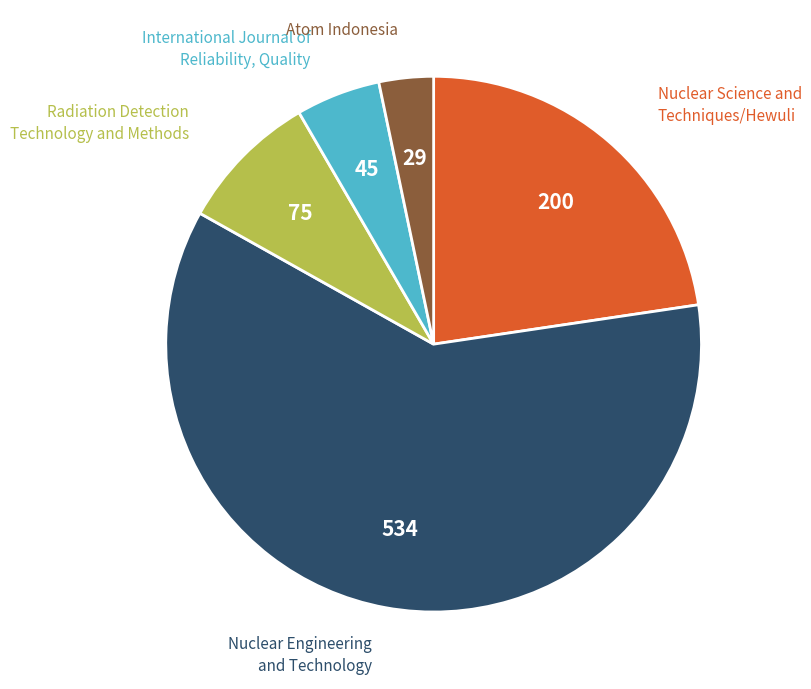

Is there any slice that represents more than half of the pie?

Yes